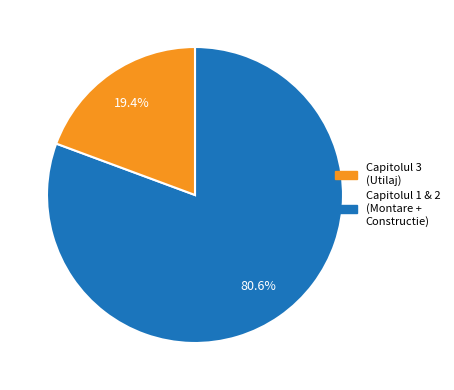

Is there any slice that represents more than half of the pie?

Yes